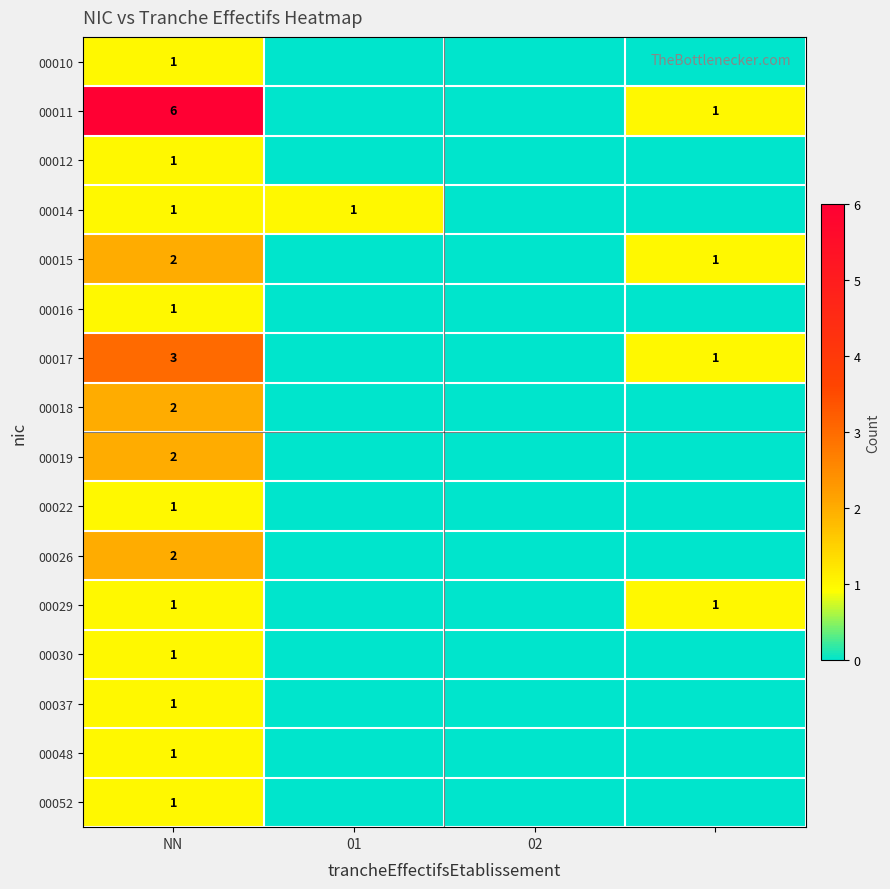

The 00022 series shows 1 at NN. True or false?

True